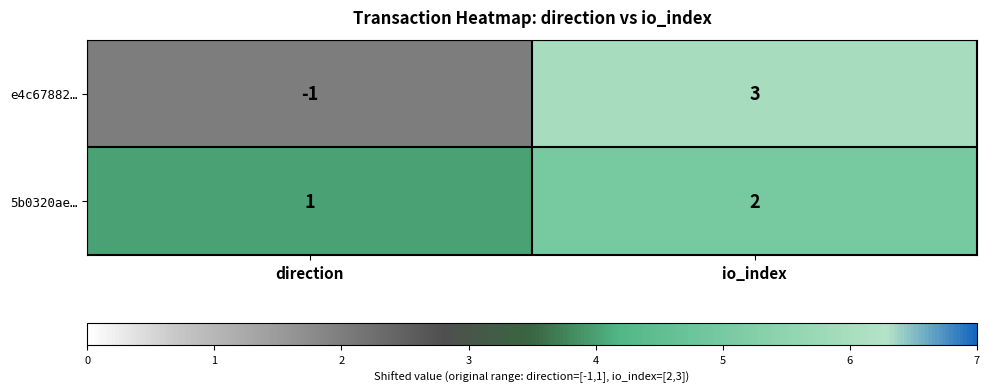

What is the total value across all series at io_index?

5